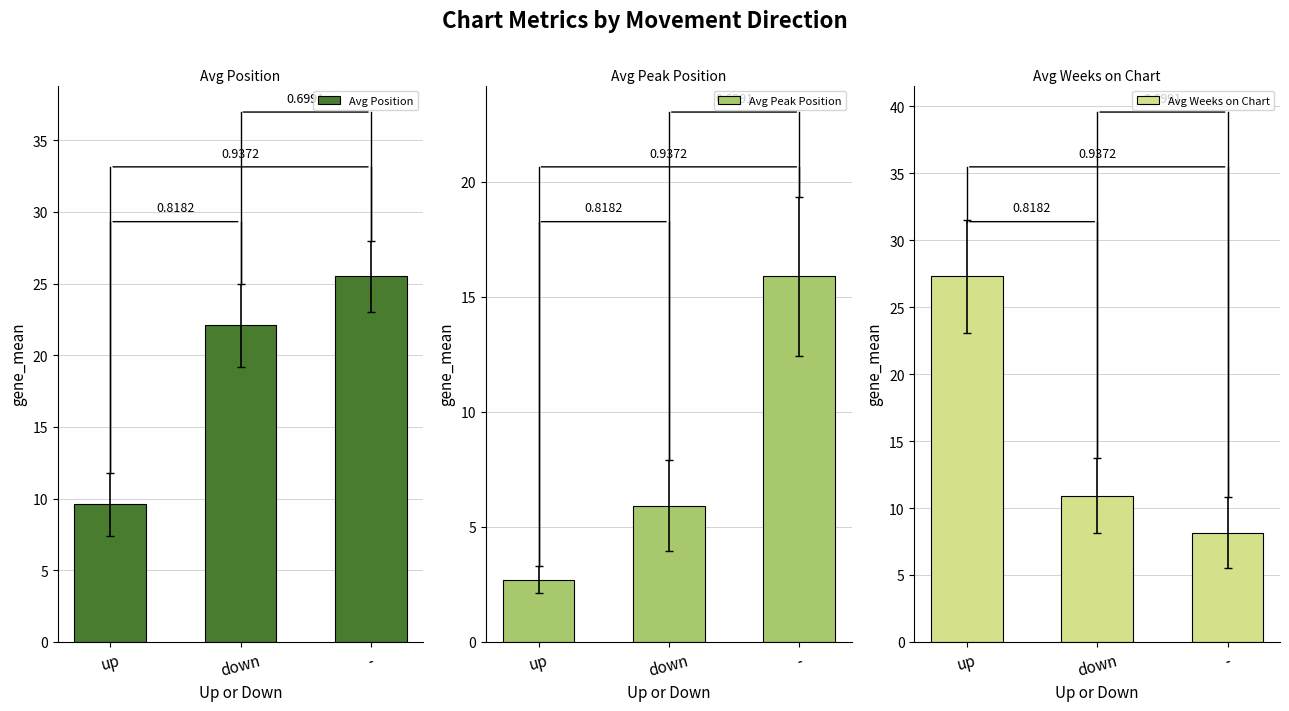

What is the label of the 2nd bar from the left?

down